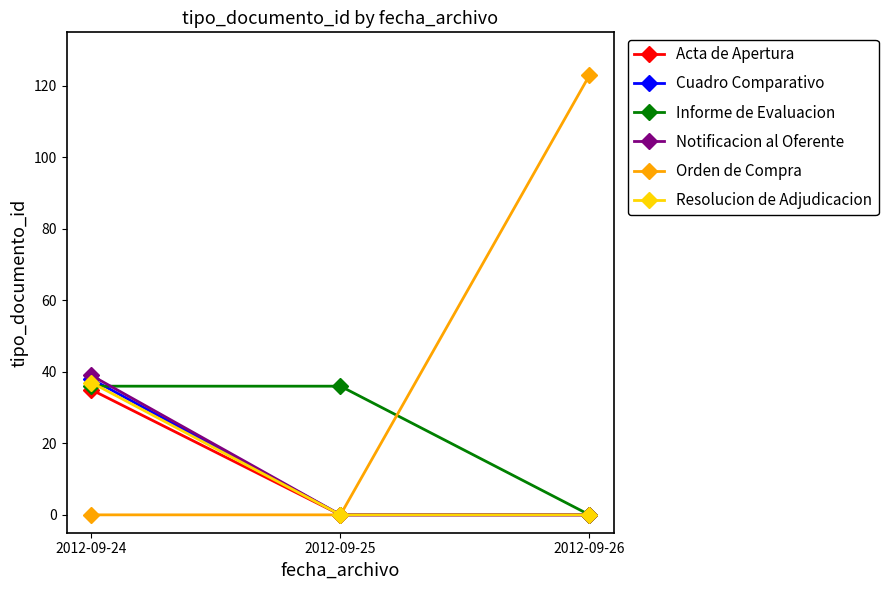

Reading left to right, what are all the values shown in this chart?

Acta de Apertura: 35	0	0
Cuadro Comparativo: 38	0	0
Informe de Evaluacion: 36	36	0
Notificacion al Oferente: 39	0	0
Orden de Compra: 0	0	123
Resolucion de Adjudicacion: 37	0	0